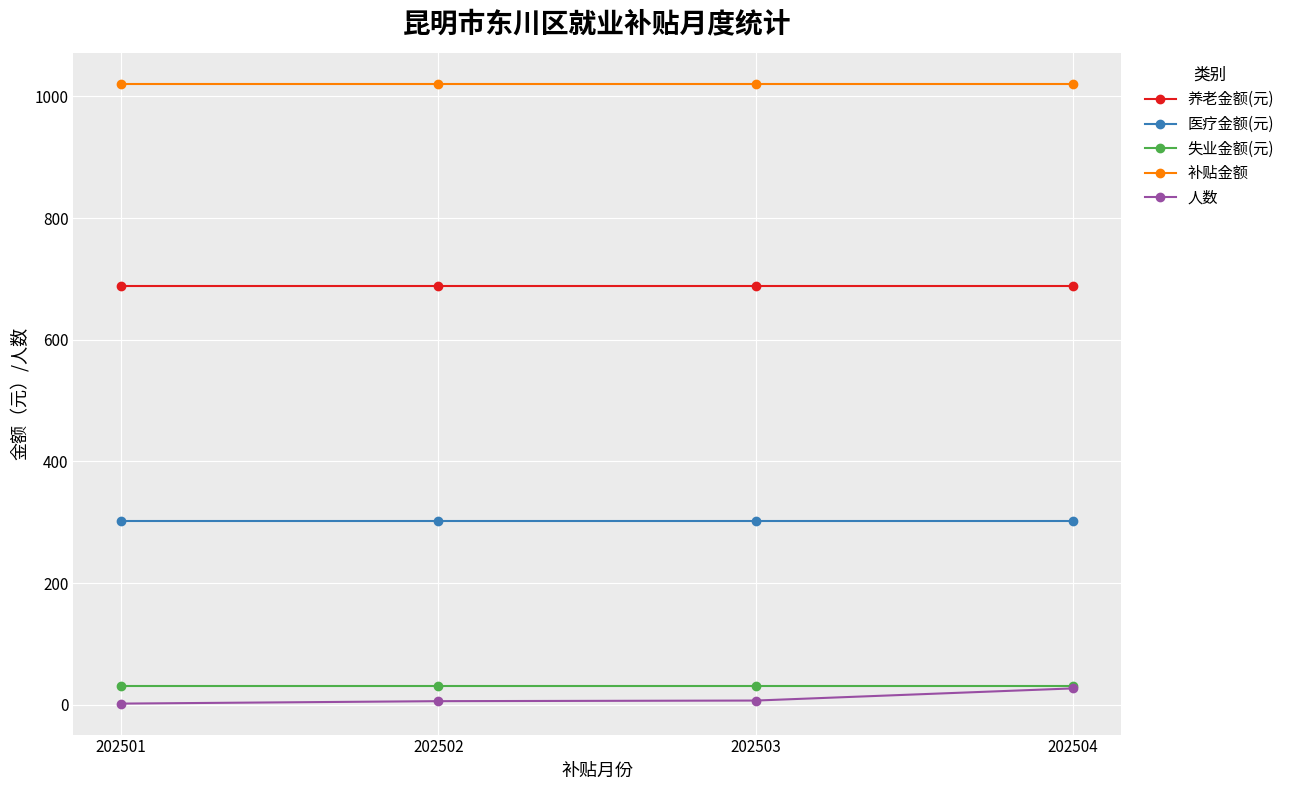

True or false: 医疗金额(元) and 补贴金额 cross at least once.

False